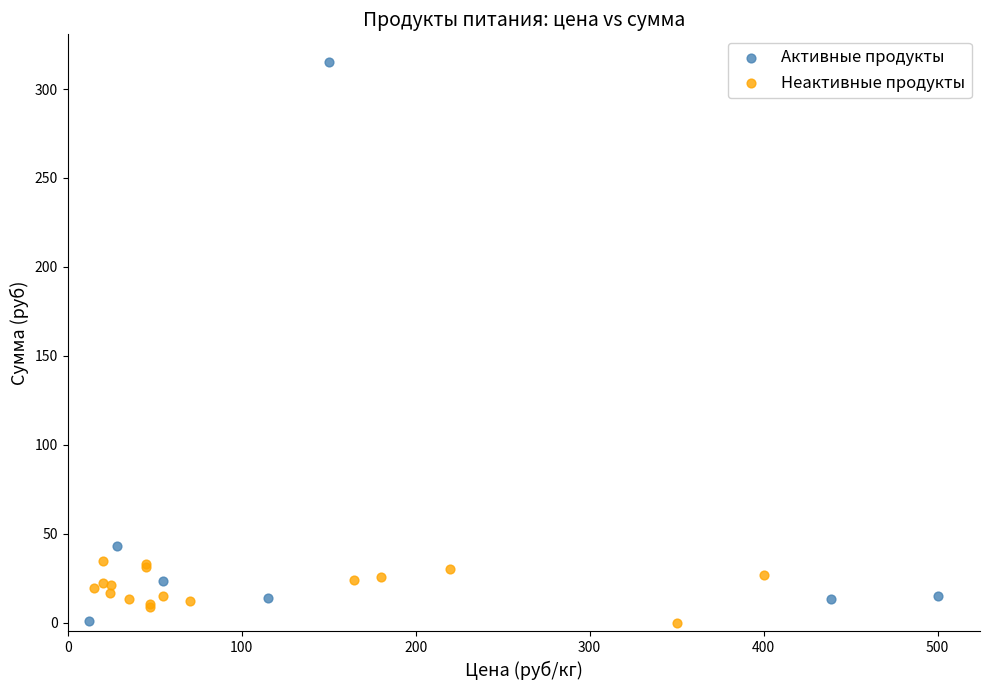

Which series has the largest Y range (max minus min)?

Активные продукты